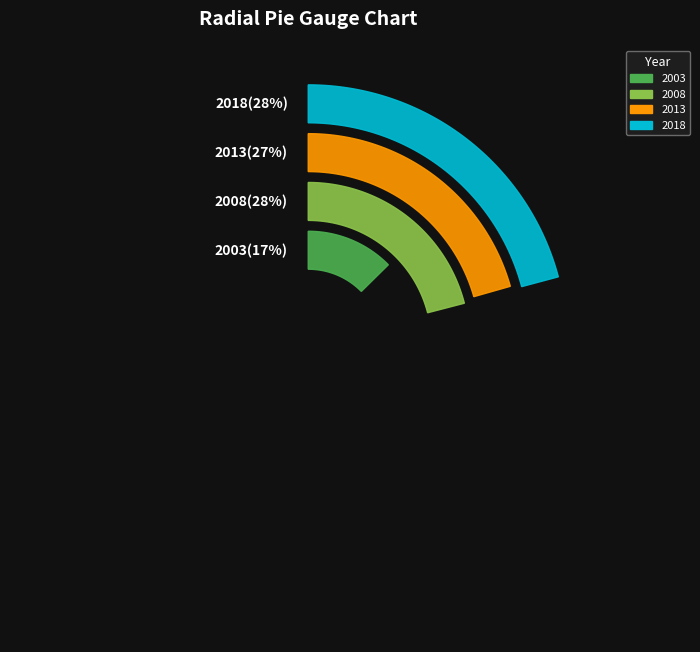

Is there any slice that represents more than half of the pie?

No